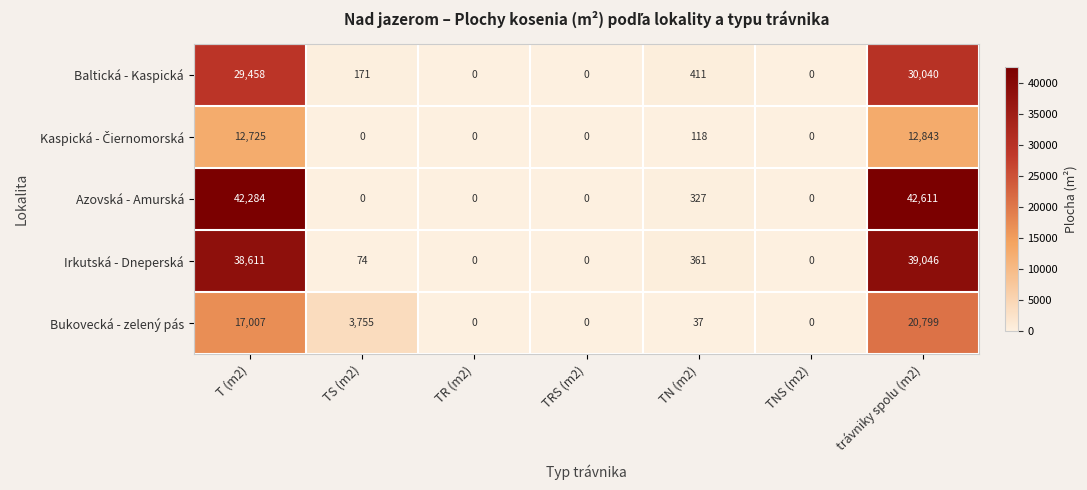

What is the spread (max minus min) of values at trávniky spolu (m2)?

29768